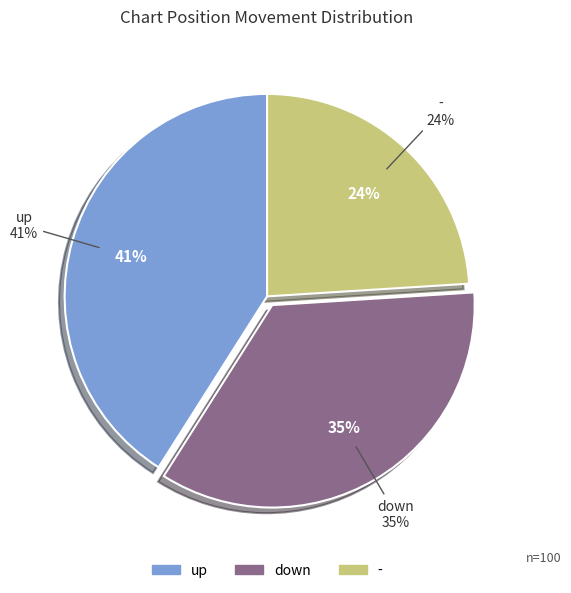

What percentage is NOT represented by up?

59.0%